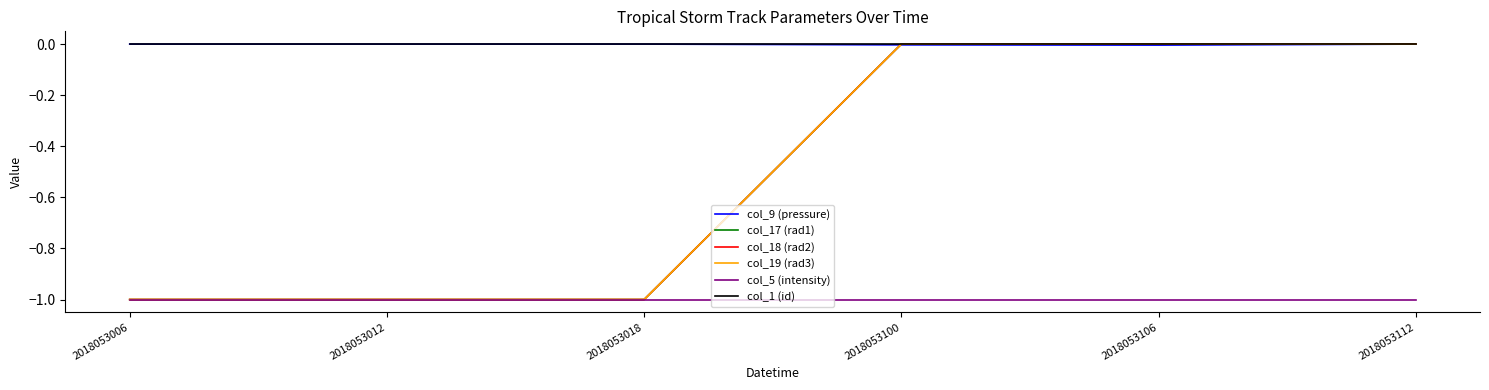

Does the chart have visible grid lines?

No